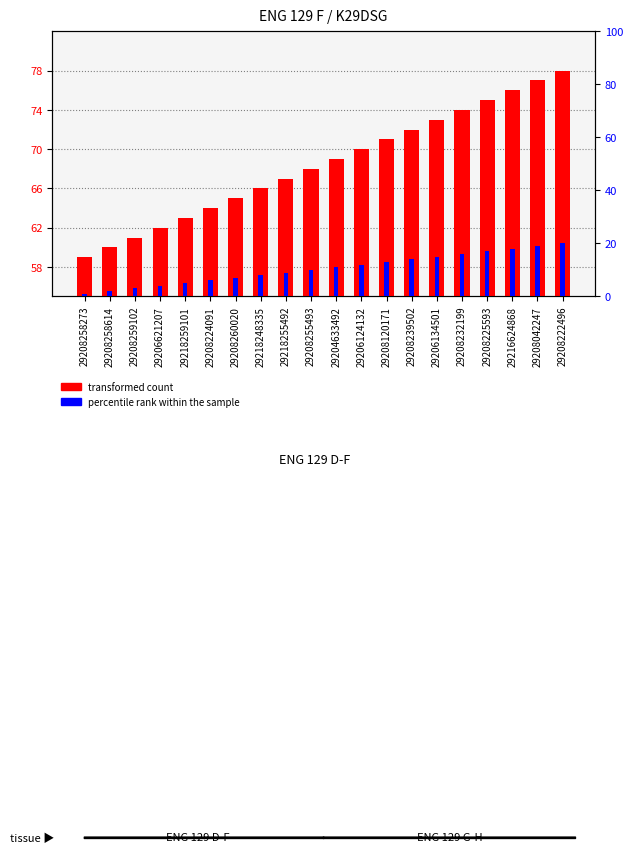

What is the average value of the transformed count series?

68